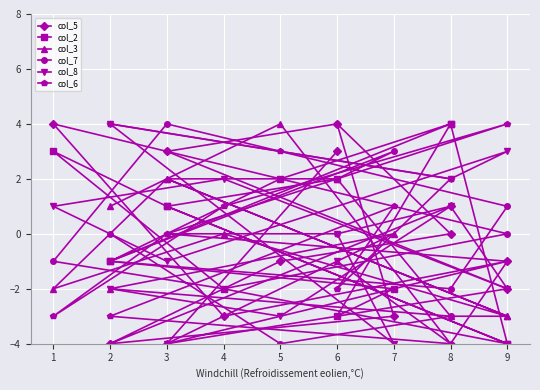

Which has a higher value, 2 or 2?

2